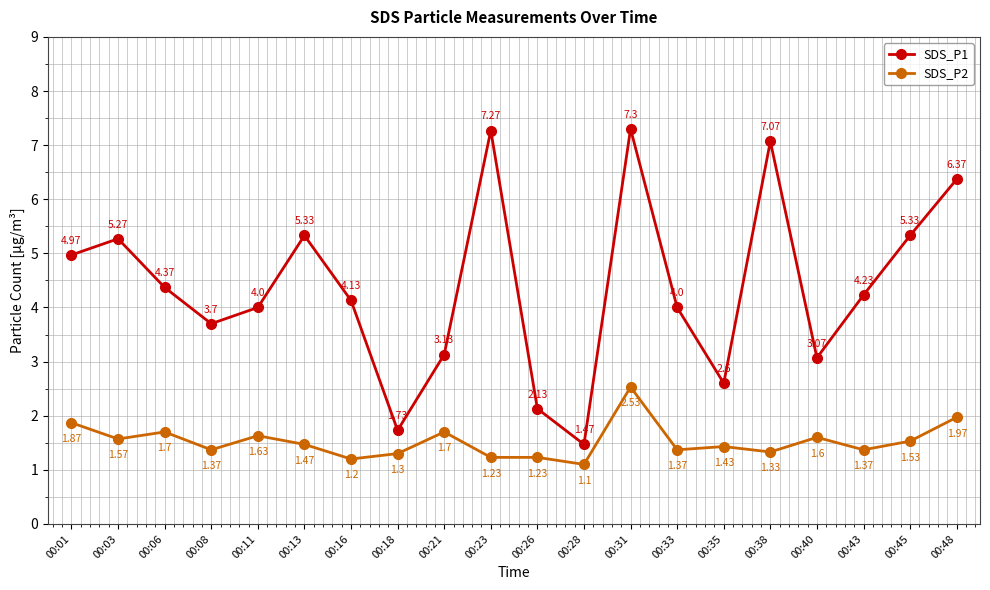

What is the difference between the second highest and minimum values in the SDS_P2 series?

0.9